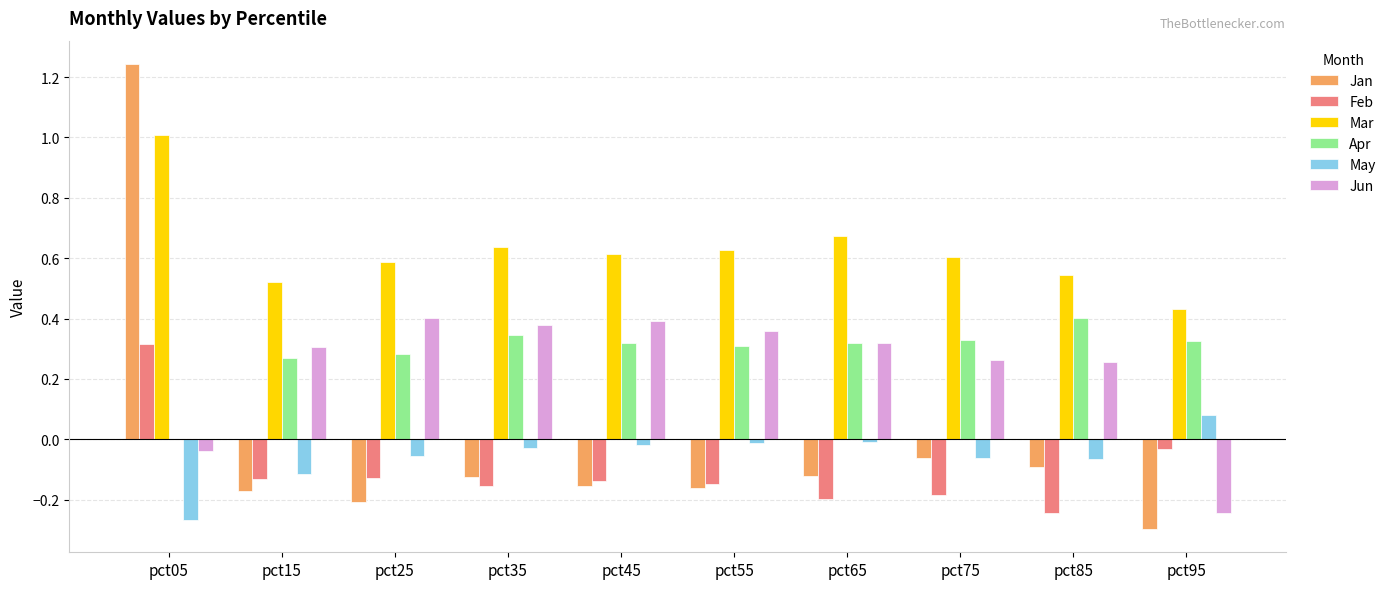

Is the value of Jun at pct05 greater than the value of Mar at pct85?

No